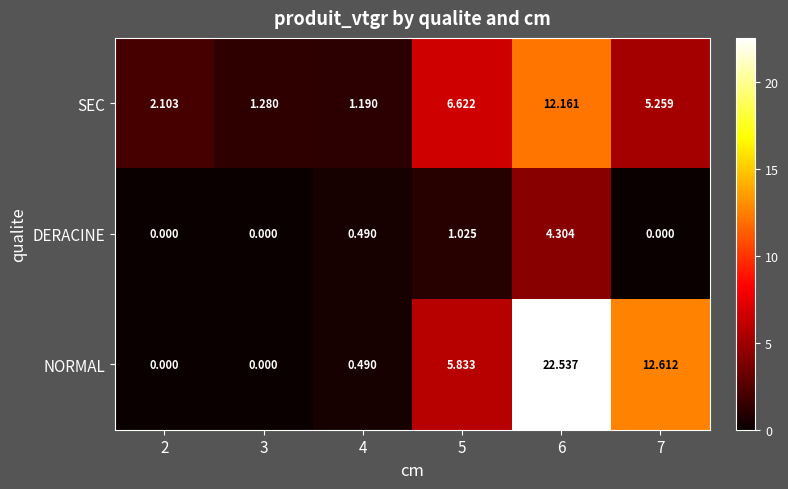

Which series changed the most between 4 and 6?

NORMAL